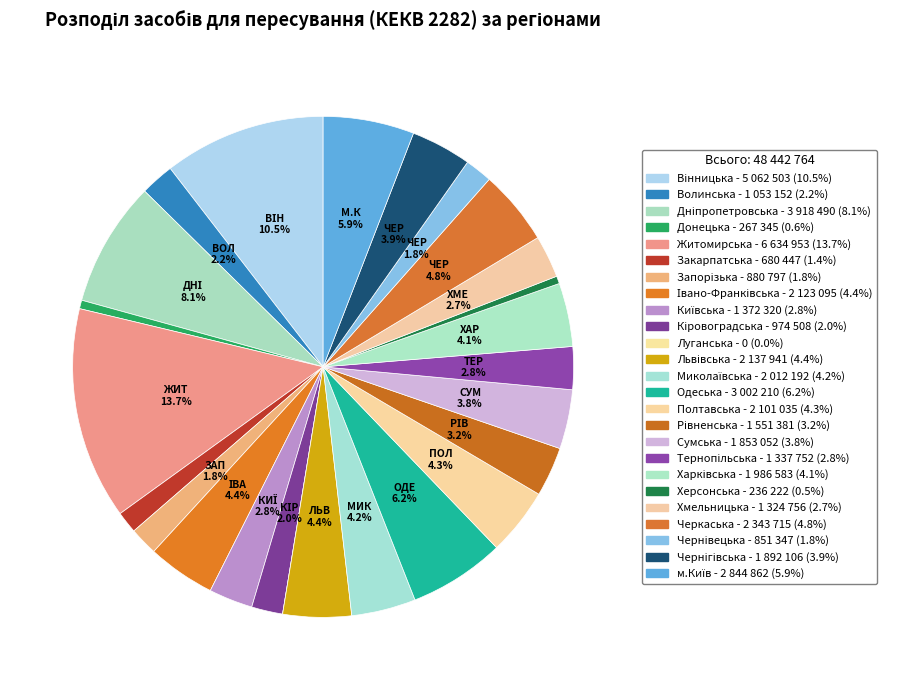

Count the number of slices in the pie.

25